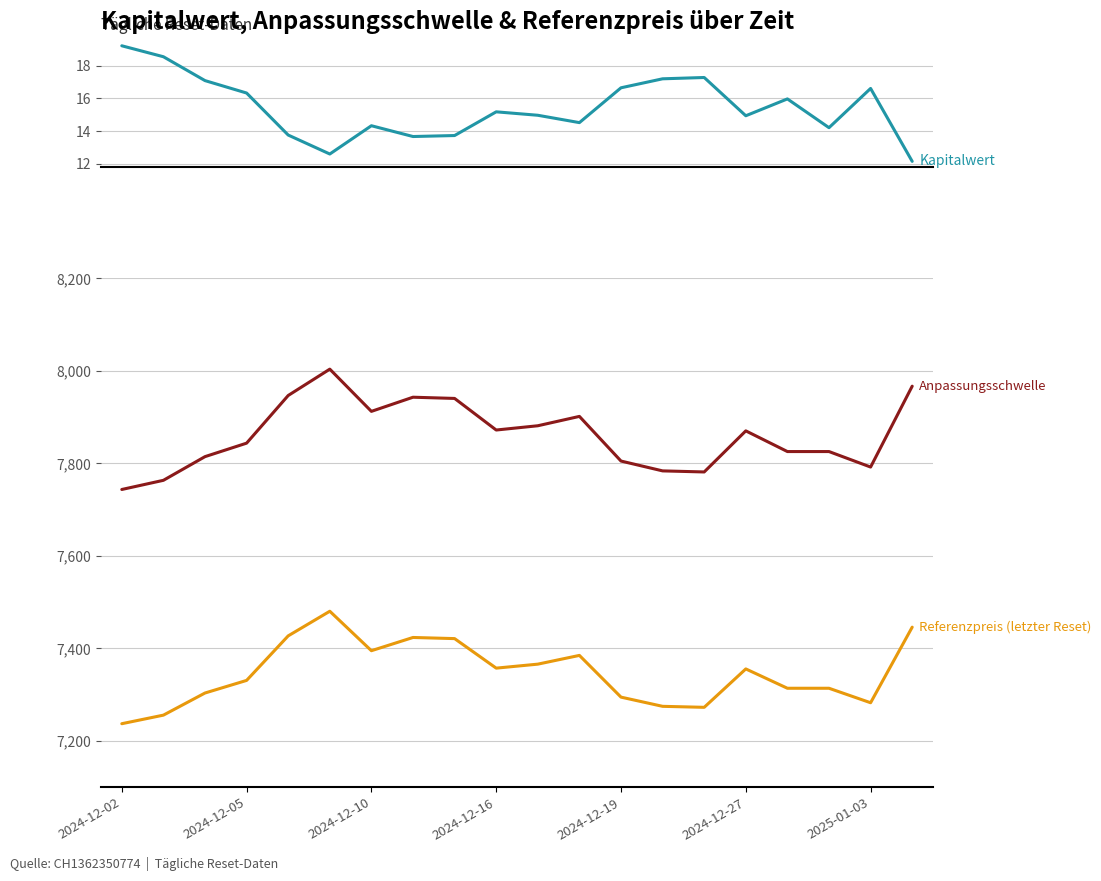

What is the difference between the maximum and minimum values in the Anpassungsschwelle series?

260.3